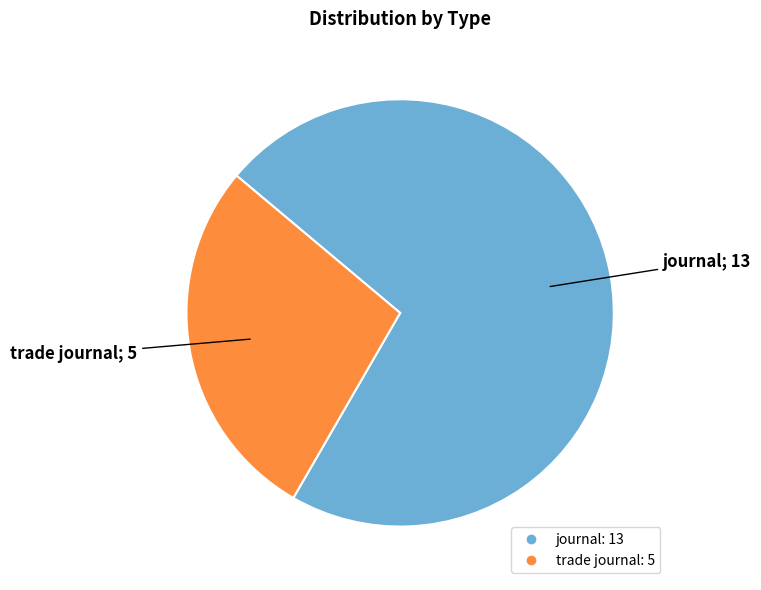

Is there any slice that represents more than half of the pie?

Yes